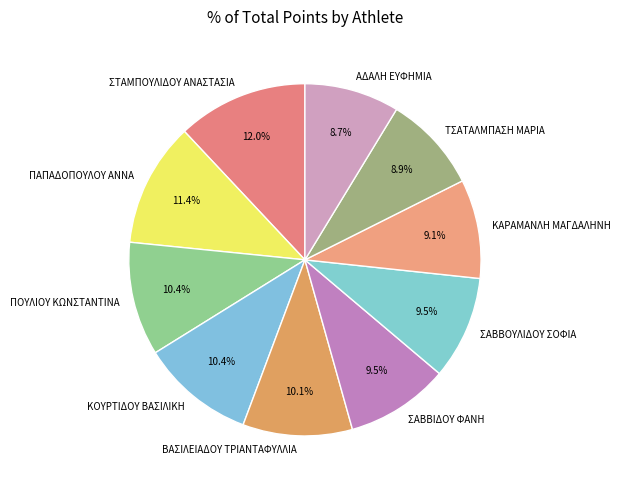

Combined, do ΠΑΠΑΔΟΠΟΥΛΟΥ ΑΝΝΑ and ΣΑΒΒΙΔΟΥ ΦΑΝΗ account for over 50%?

No